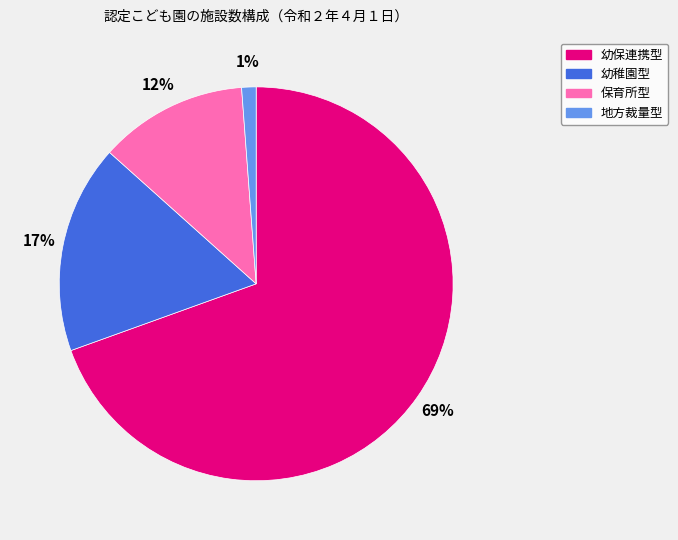

Rank the categories by value from lowest to highest.

地方裁量型, 保育所型, 幼稚園型, 幼保連携型